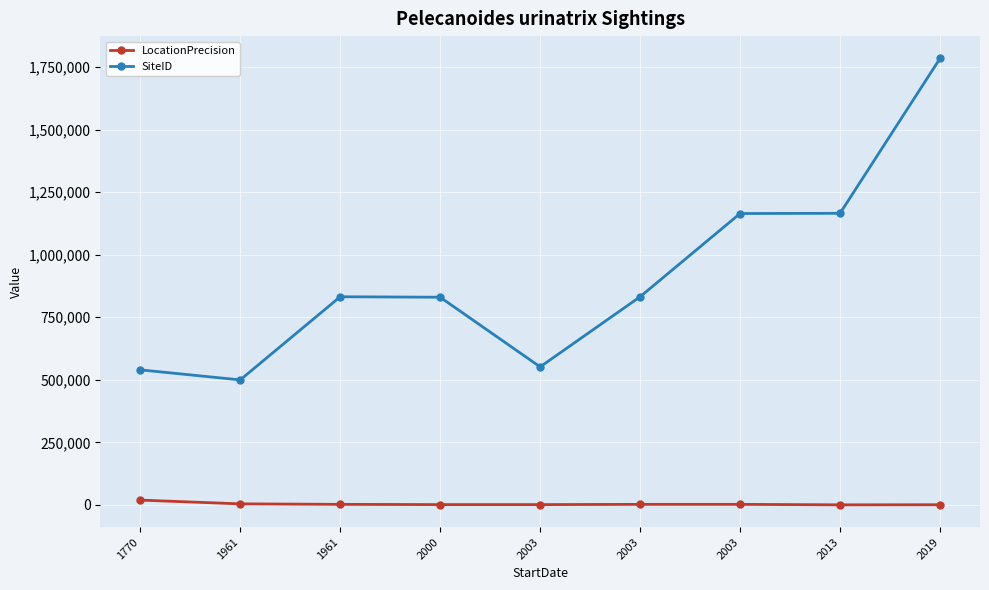

At which label is LocationPrecision closest to 9550?

1961